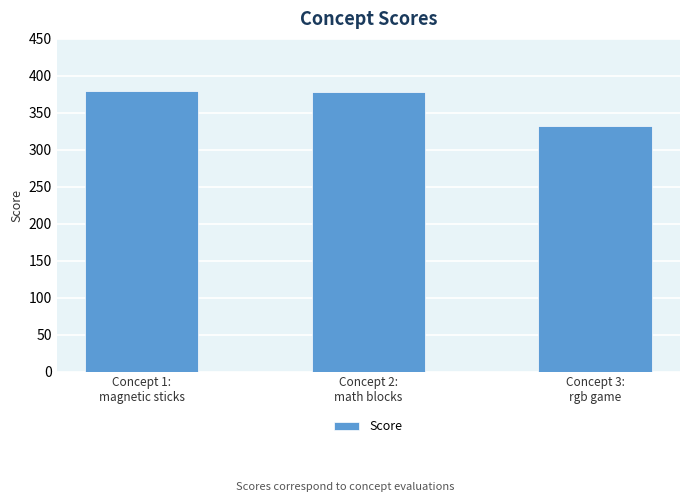

What position from the left is Concept 3:
rgb game?

3